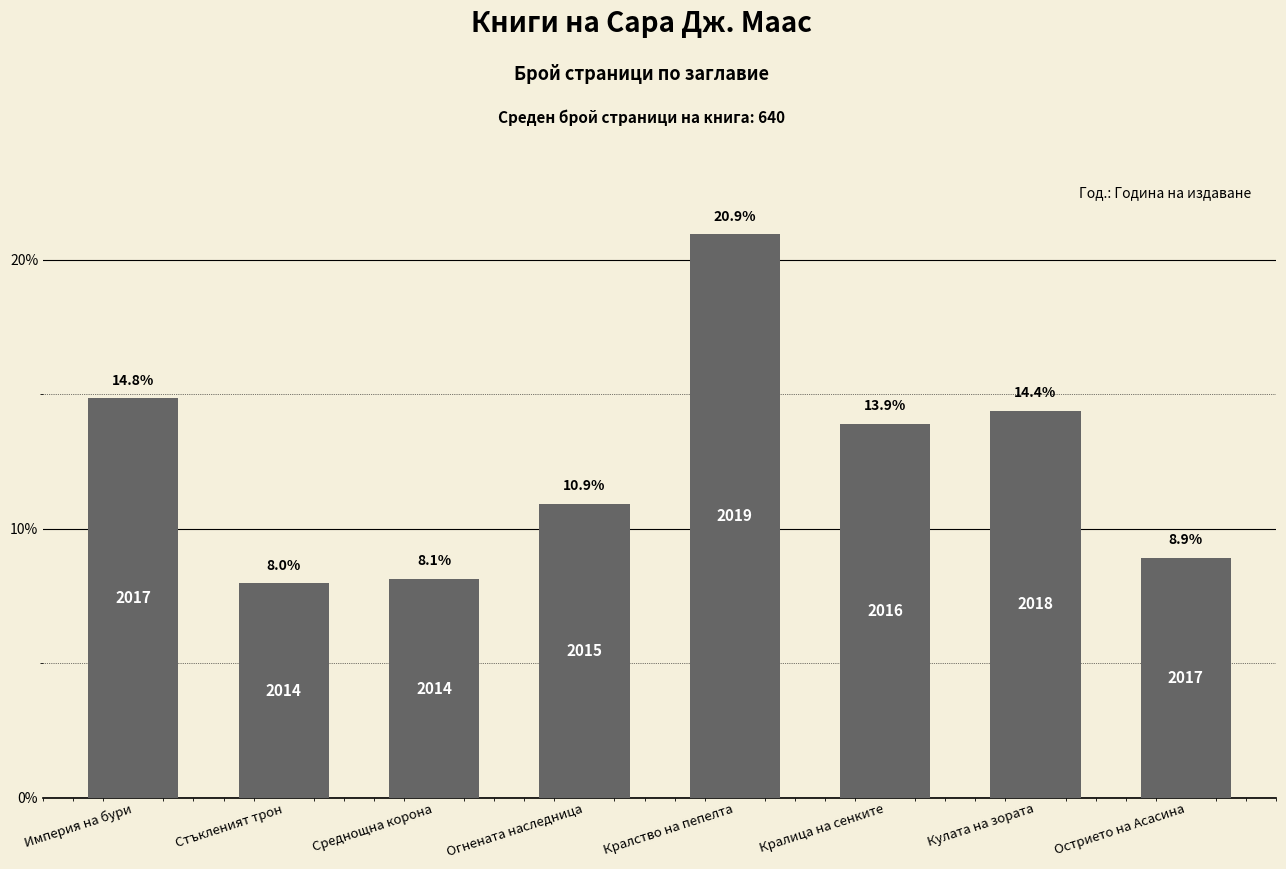

What is the difference between the values at Кралица на сенките and Среднощна корона?

5.8